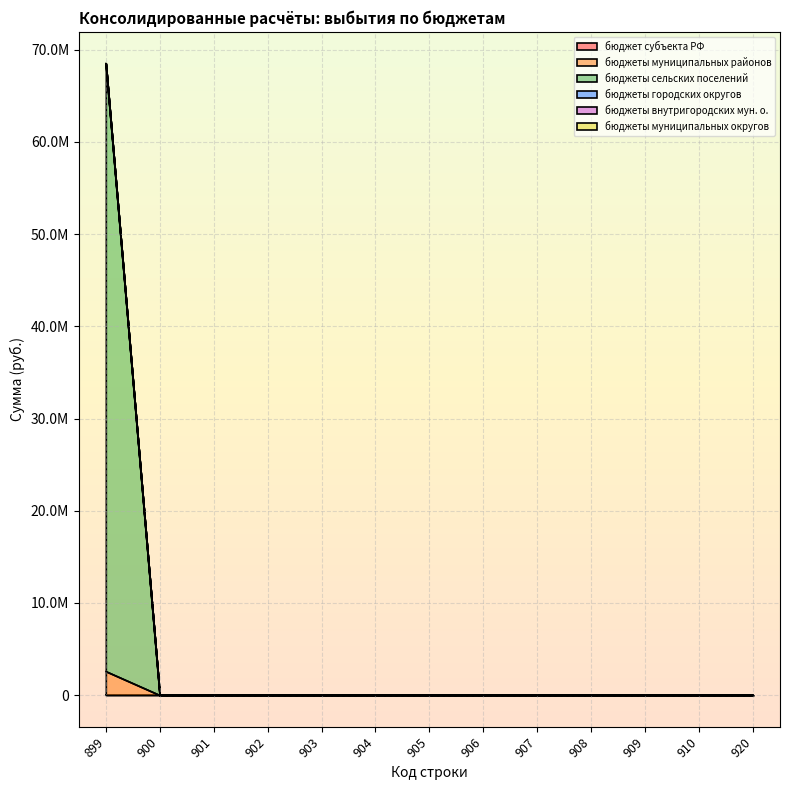

How many lines are shown in the chart?

6